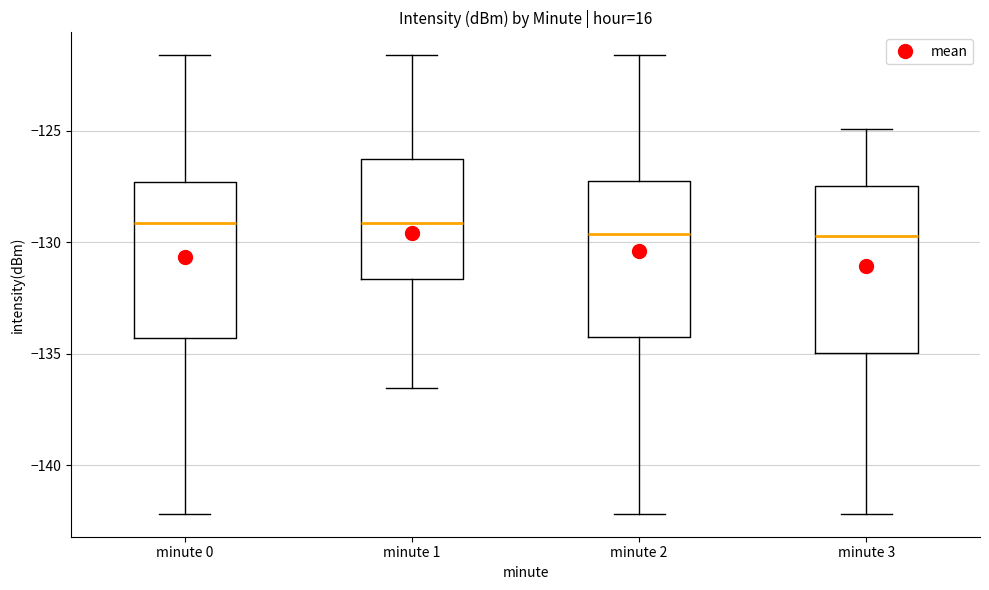

Reading left to right, read every box against the y-axis: the position of its median line, the range the box covers, and the ends of its whiskers. The values are not printed on the chart, so give them approximately, as read against the axis.

minute 0: median -129.0, box -134.5 to -127.5, whiskers -142.0 to -121.5
minute 1: median -129.0, box -131.5 to -126.0, whiskers -136.5 to -121.5
minute 2: median -129.5, box -134.5 to -127.5, whiskers -142.0 to -121.5
minute 3: median -129.5, box -135.0 to -127.5, whiskers -142.0 to -125.0